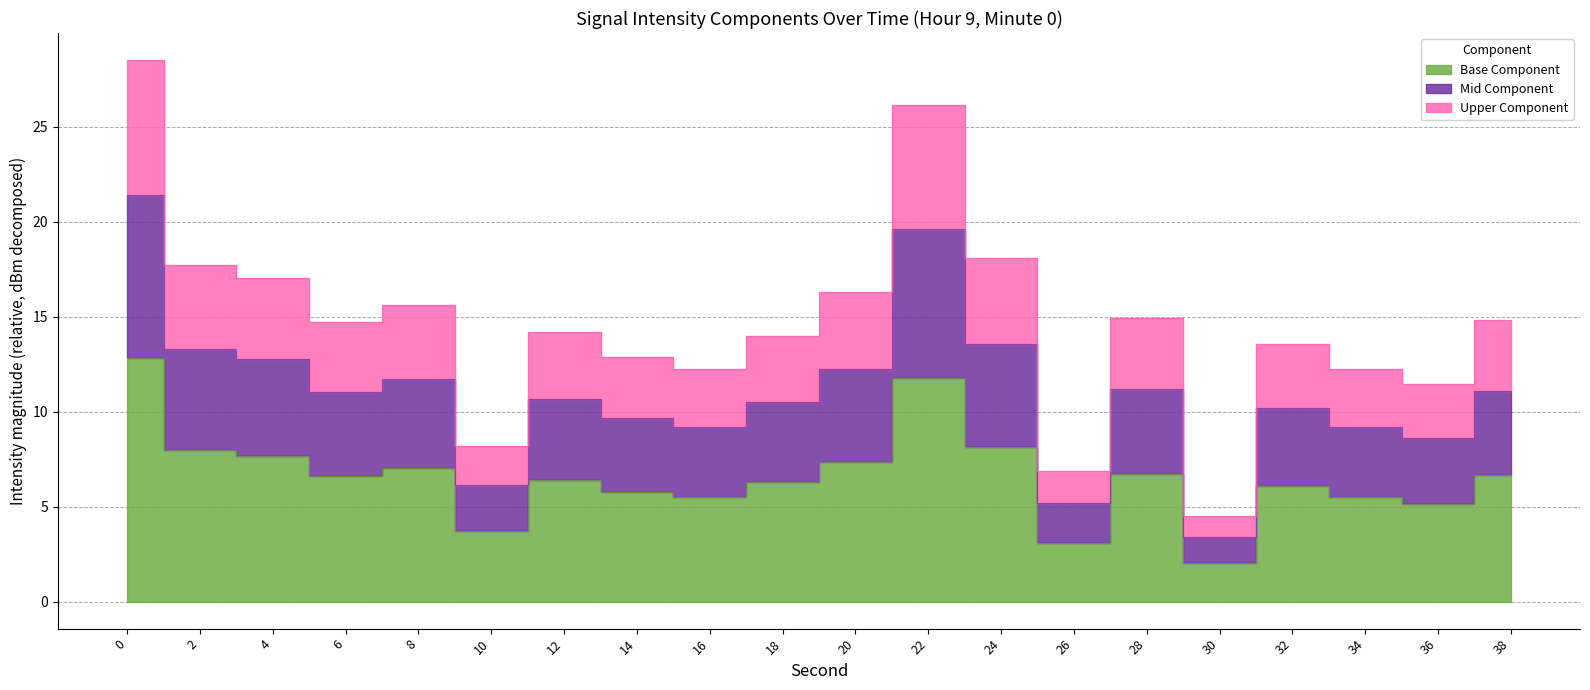

Rank the categories by value from lowest to highest.

30, 26, 10, 36, 16, 34, 14, 32, 18, 12, 6, 38, 28, 8, 20, 4, 2, 24, 22, 0